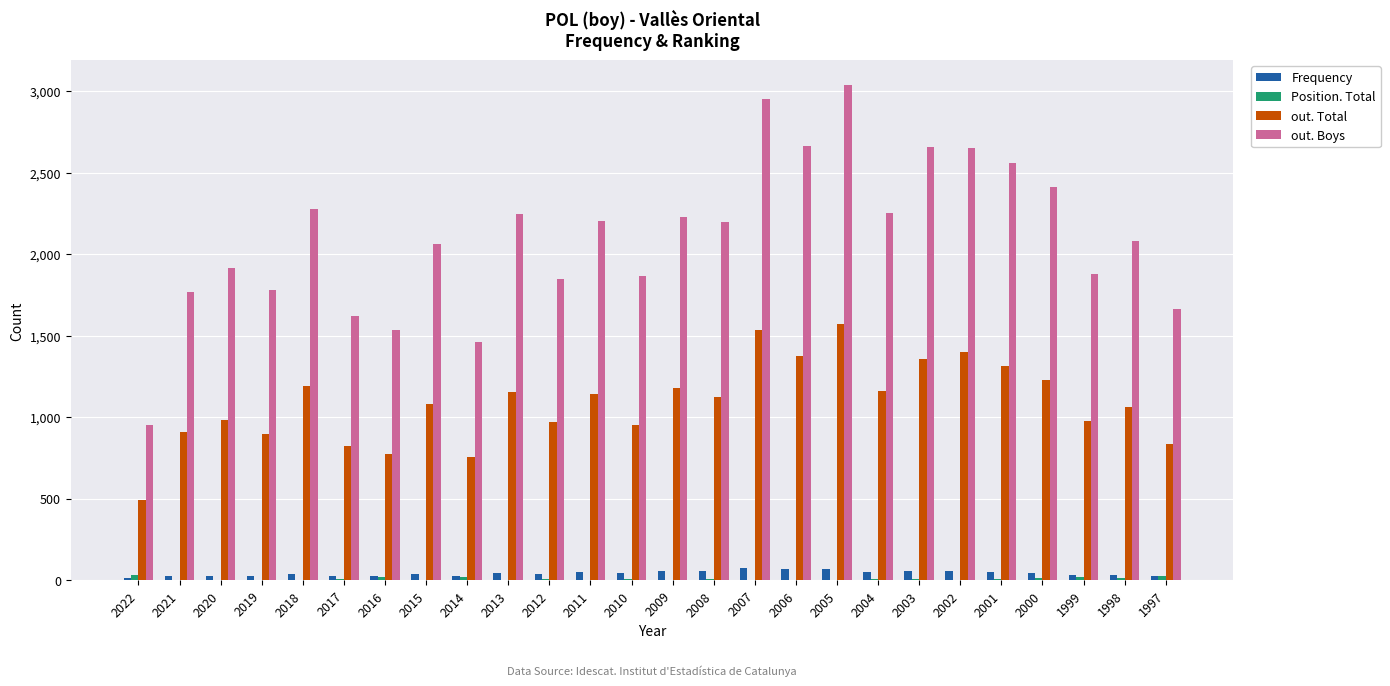

What is the approximate value of Frequency at 2009, to the nearest 10?

60